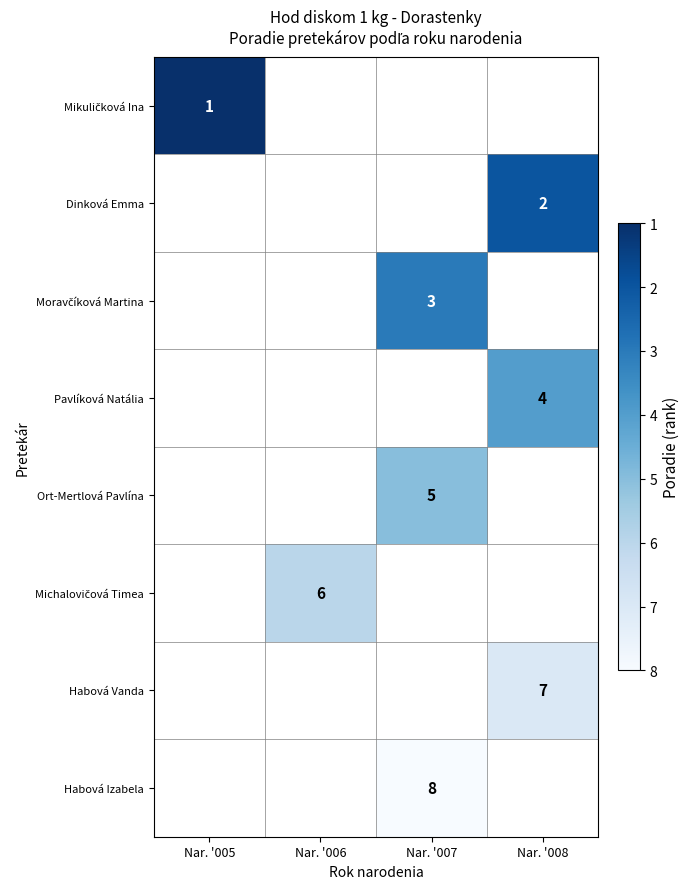

How many distinct data groups are displayed?

8